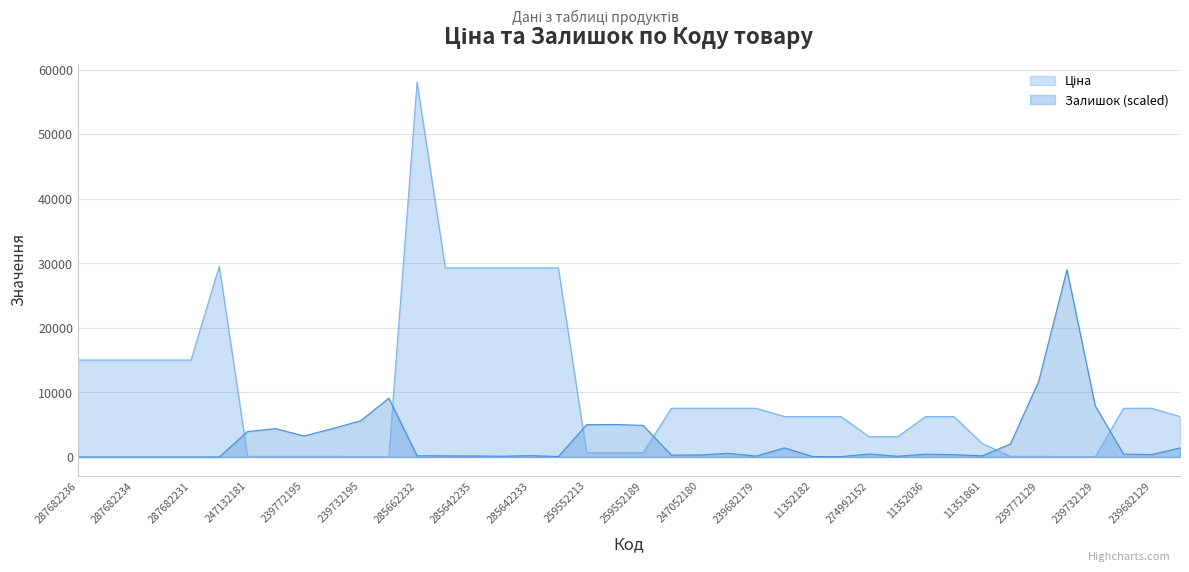

What are all the series names shown in the legend?

Ціна, Залишок